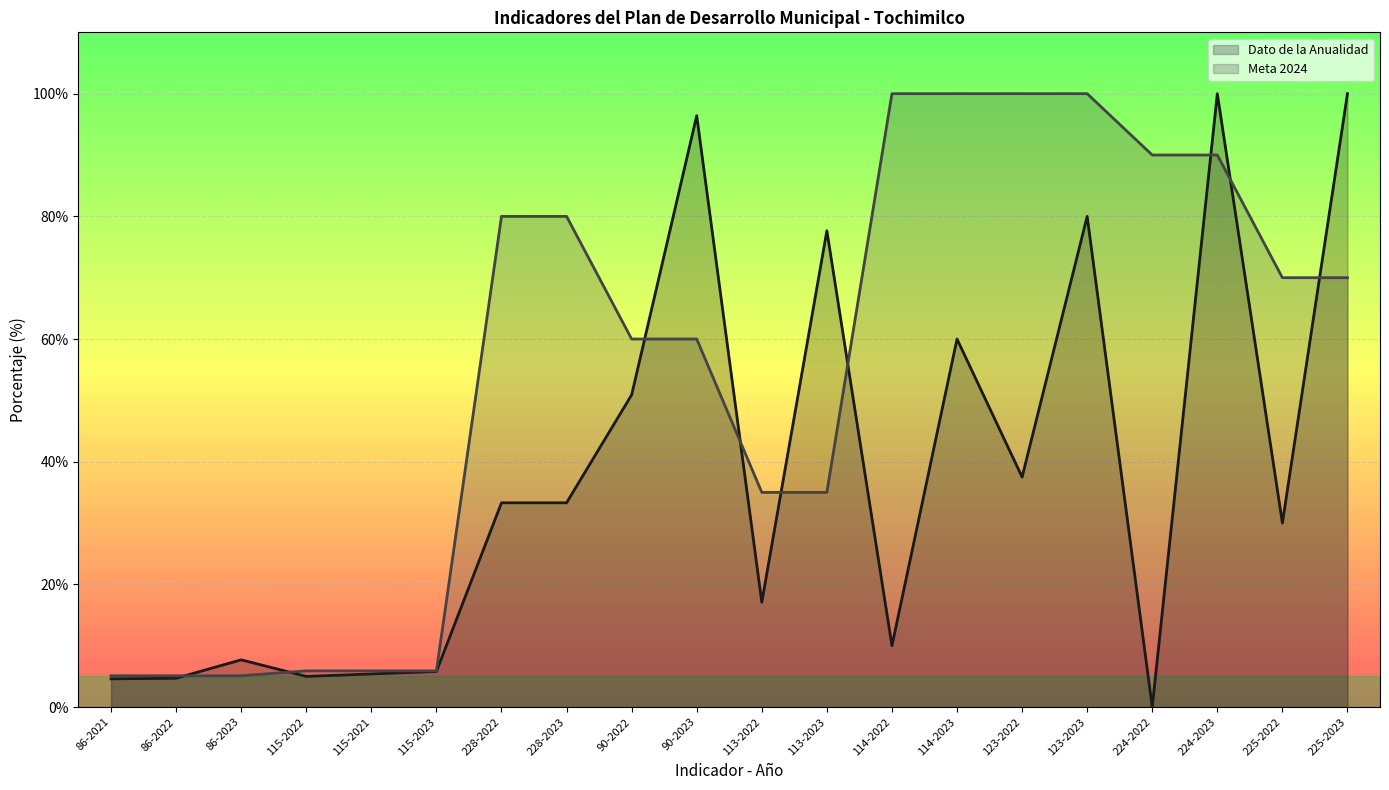

What is the sum of all Meta 2024 (line) values?

1103.0